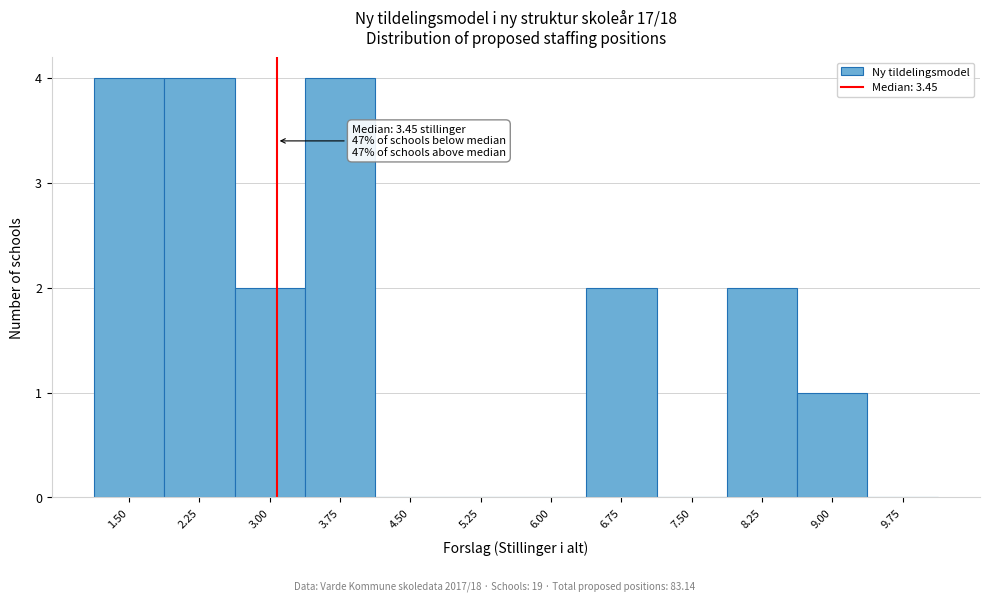

Reading left to right, list all the values displayed in this chart.

1.50=4	2.25=4	3.00=2	3.75=4	4.50=0	5.25=0	6.00=0	6.75=2	7.50=0	8.25=2	9.00=1	9.75=0